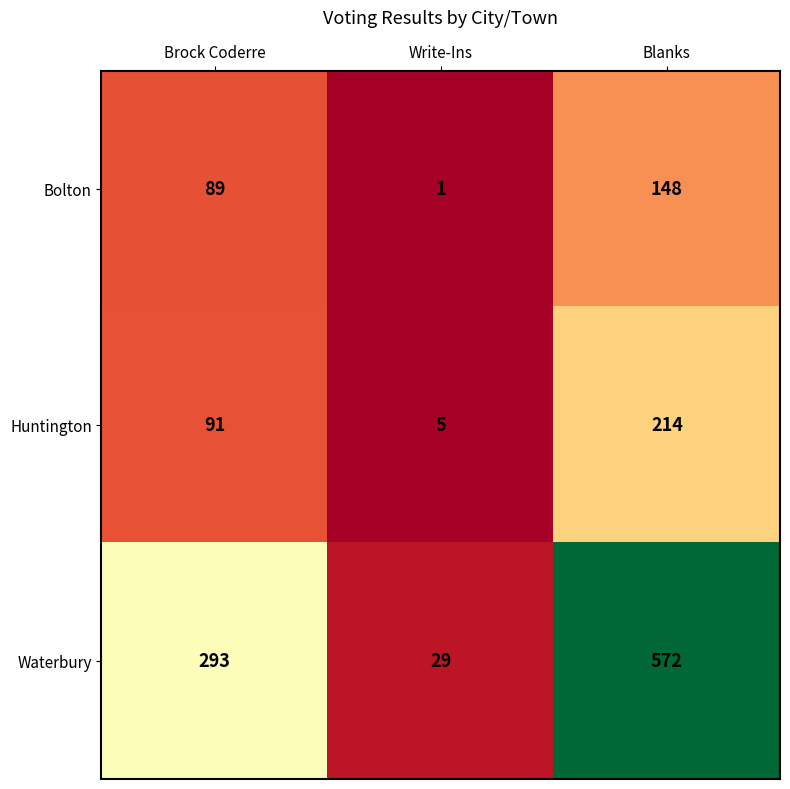

The Huntington series shows 31 at Brock Coderre. True or false?

False